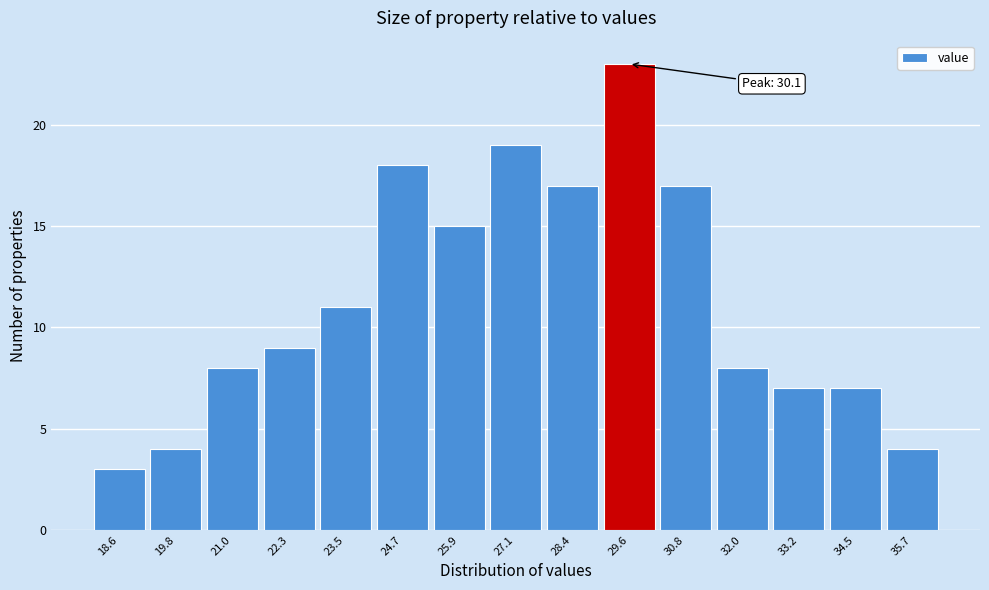

Reading left to right, what are all the values shown in this chart?

18.6=3	19.8=4	21.0=8	22.3=9	23.5=11	24.7=18	25.9=15	27.1=19	28.4=17	29.6=23	30.8=17	32.0=8	33.2=7	34.5=7	35.7=4